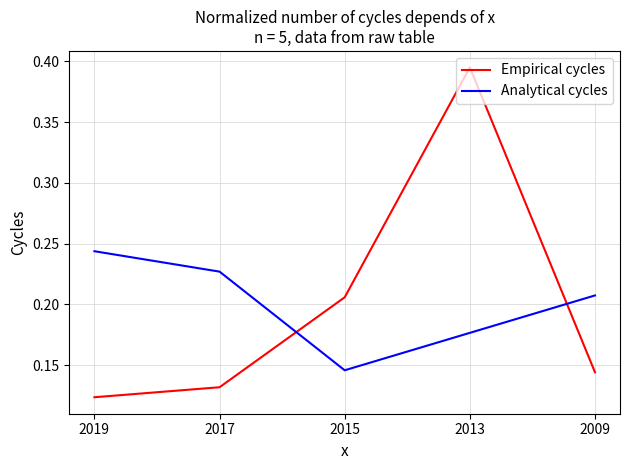

How many interior local valleys does the Analytical cycles series have?

1